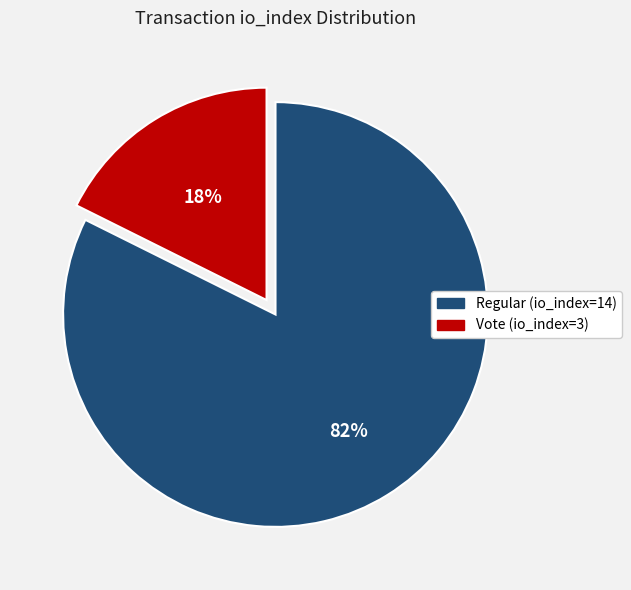

Which slice is the largest?

Regular (io_index=14)